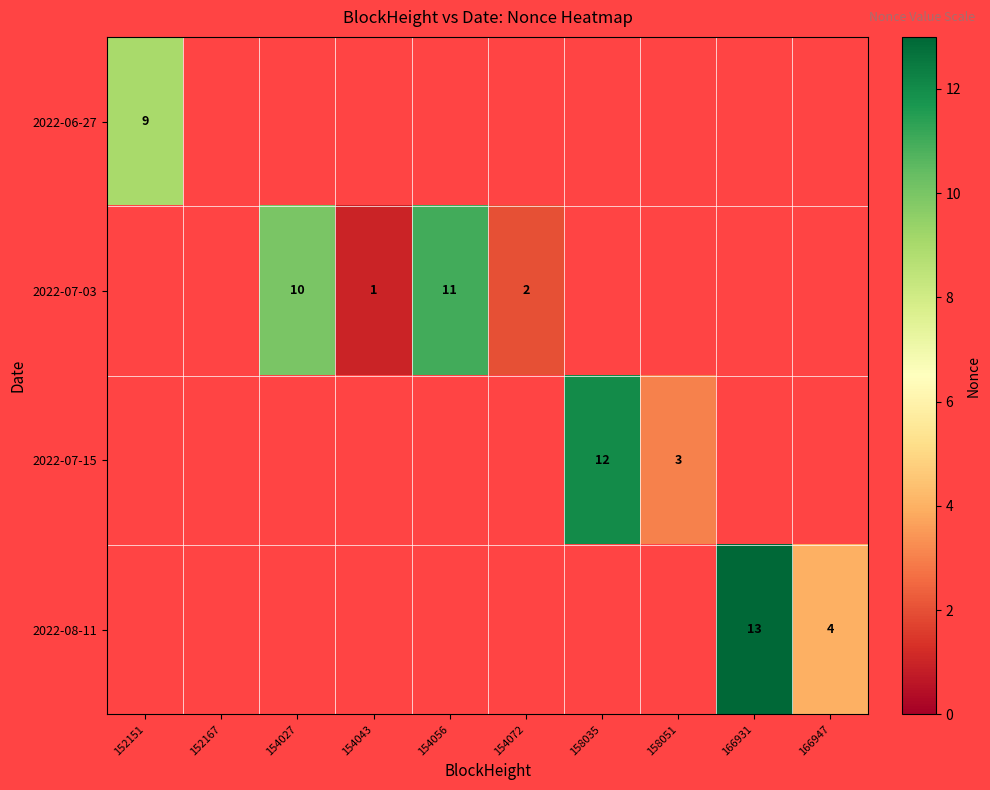

Is it true that 2022-07-15 equals 2 at 158051?

False